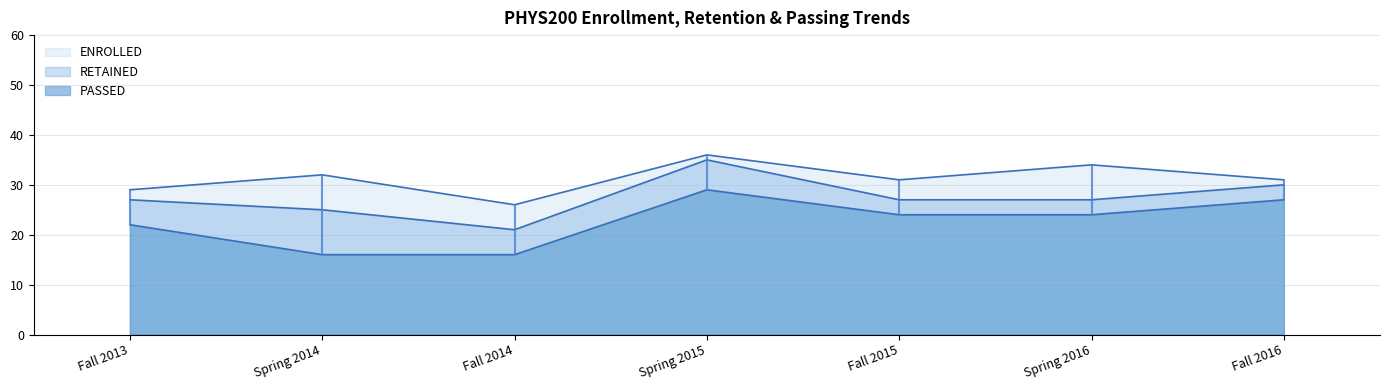

Does the chart have visible grid lines?

Yes